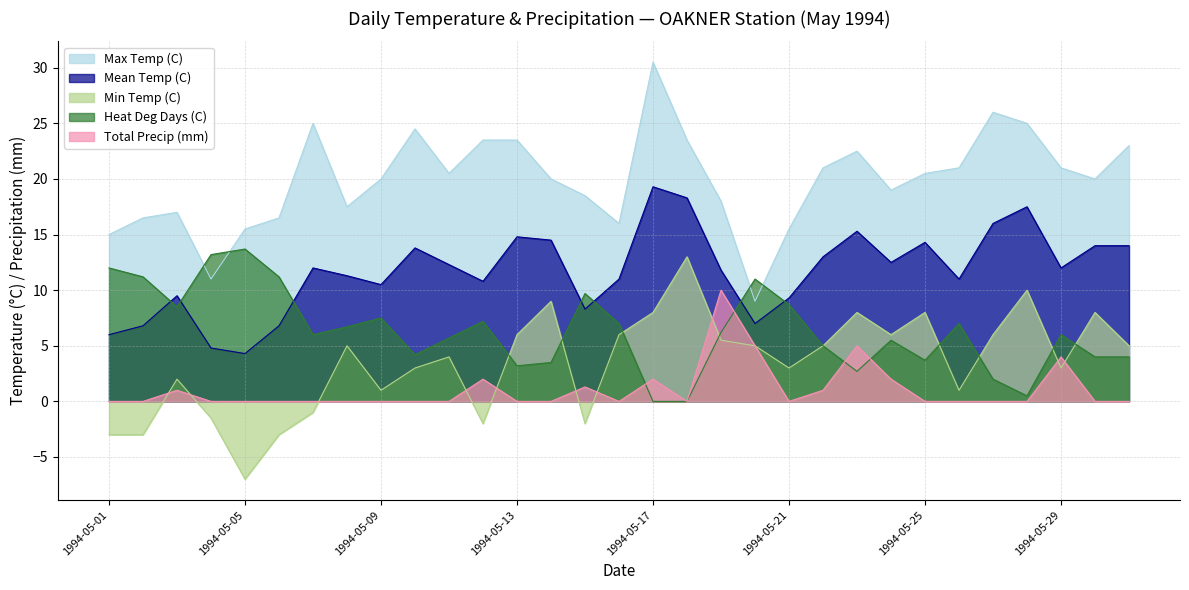

In Heat Deg Days (C), how many points are higher than both neighbors (excluding endpoints)?

8